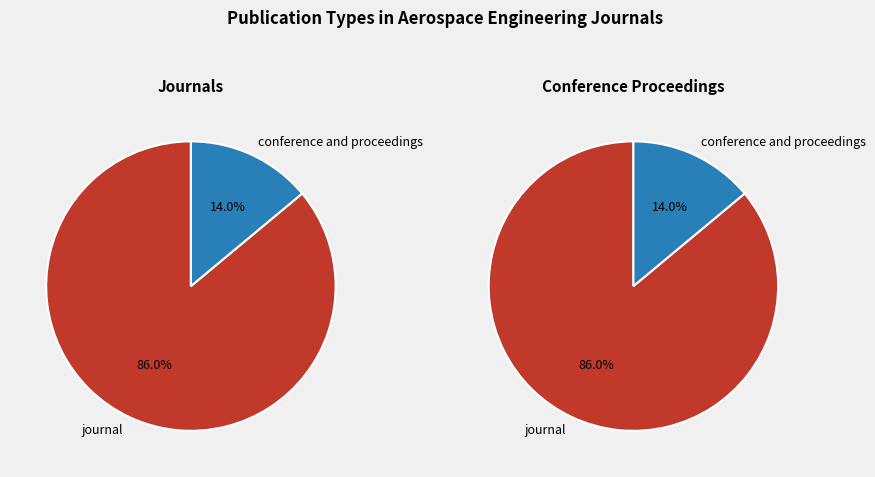

The conference and proceedings slice represents 21% of the pie. True or false?

False